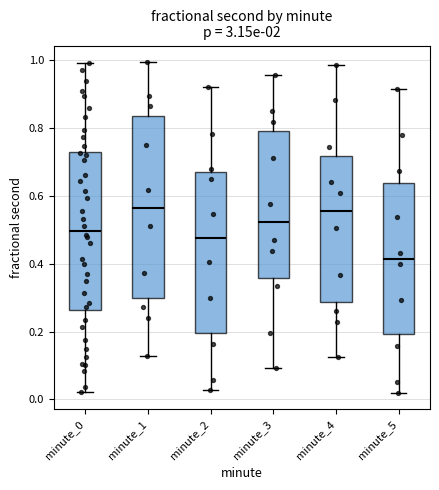

Reading left to right, transcribe this box plot: for each box, give where its median line is, the range the box spans, and where its two whiskers end, as read against the y-axis. The values are not printed on the chart, so give them approximately, as read against the axis.

minute_0: median 0.50, box 0.26 to 0.74, whiskers 0.02 to 1.00
minute_1: median 0.56, box 0.30 to 0.84, whiskers 0.12 to 1.00
minute_2: median 0.48, box 0.20 to 0.68, whiskers 0.02 to 0.92
minute_3: median 0.52, box 0.36 to 0.80, whiskers 0.10 to 0.96
minute_4: median 0.56, box 0.28 to 0.72, whiskers 0.12 to 0.98
minute_5: median 0.42, box 0.20 to 0.64, whiskers 0.02 to 0.92